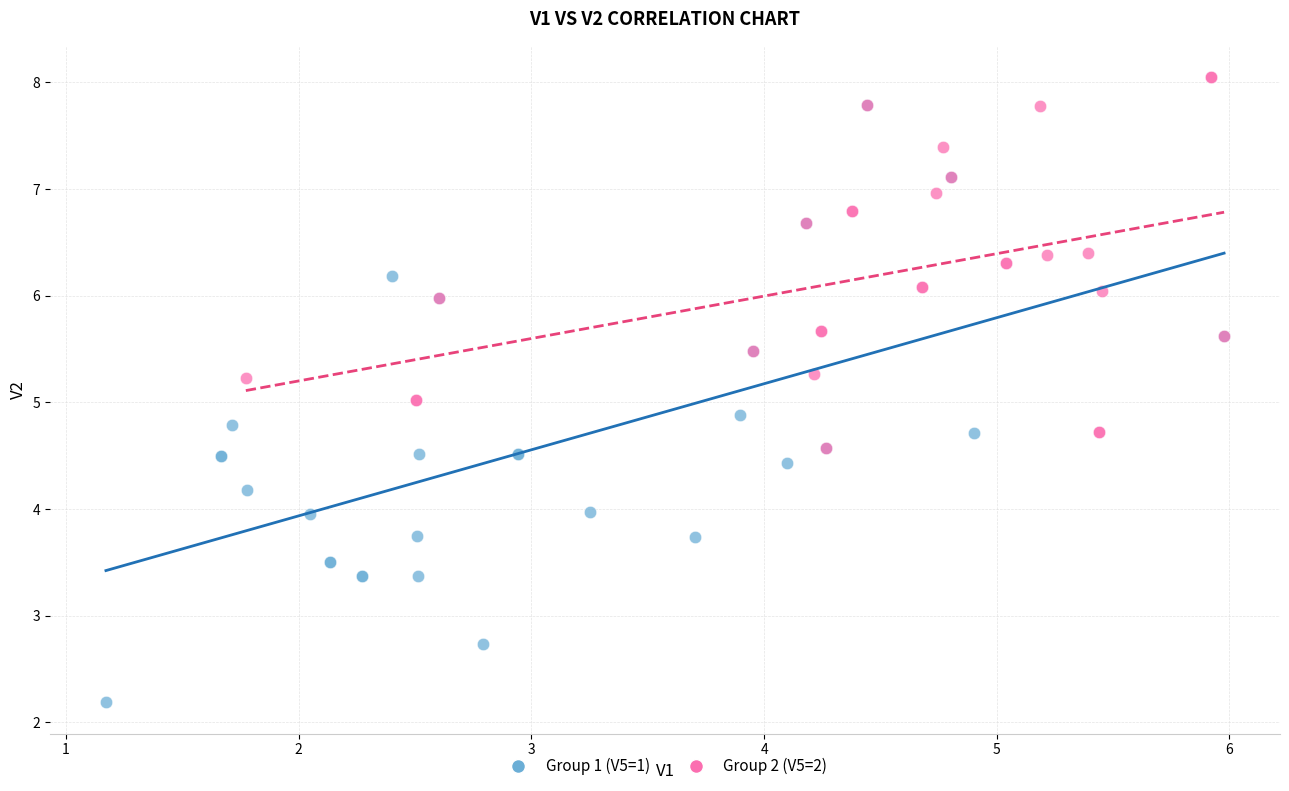

Which series has the largest Y range (max minus min)?

Group 1 (V5=1)